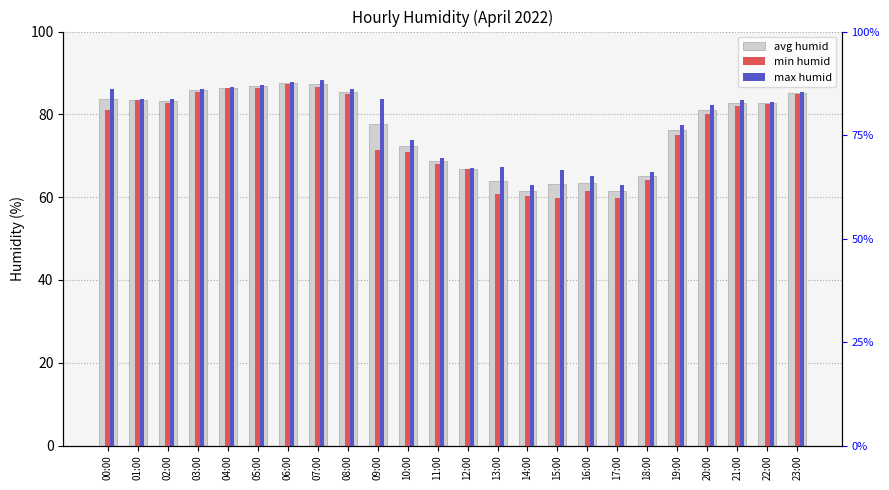

At which label does min humid reach its peak?

06:00